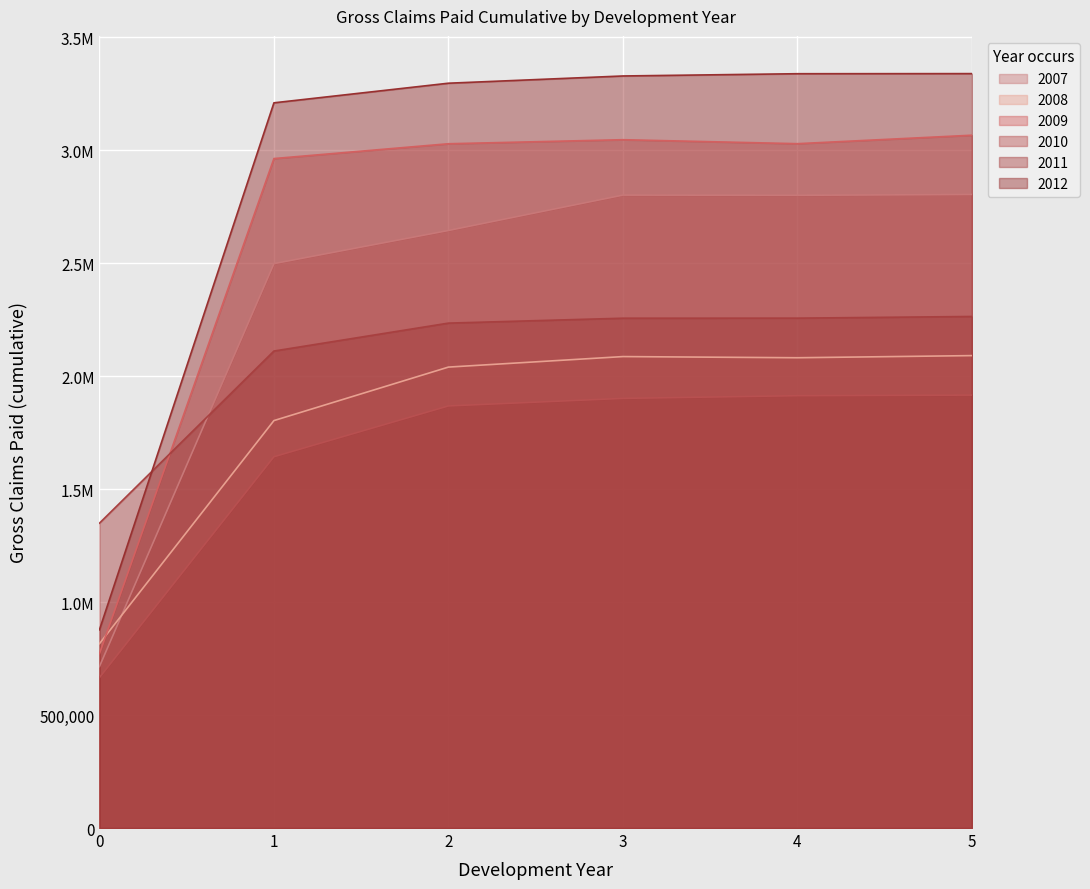

Which label corresponds to the largest value in the chart?

5